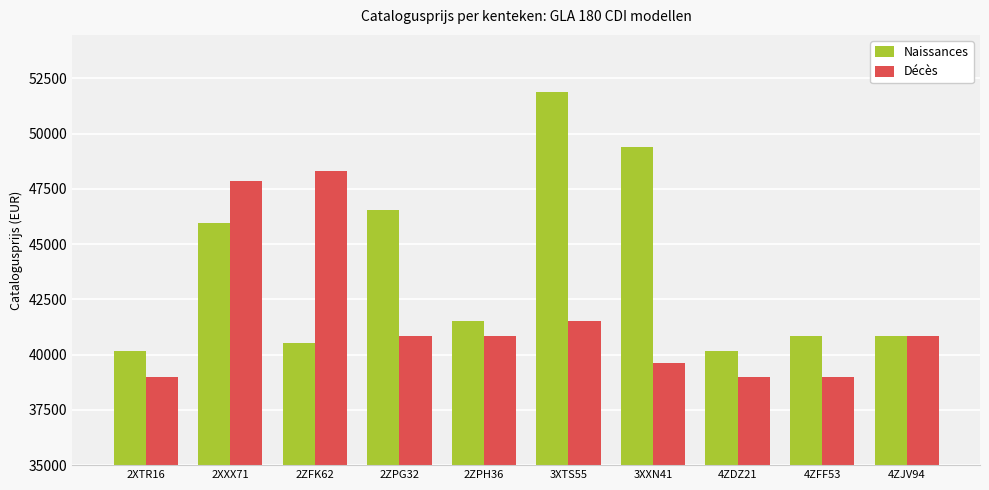

What is the difference between the maximum and minimum values in the Naissances series?

11734